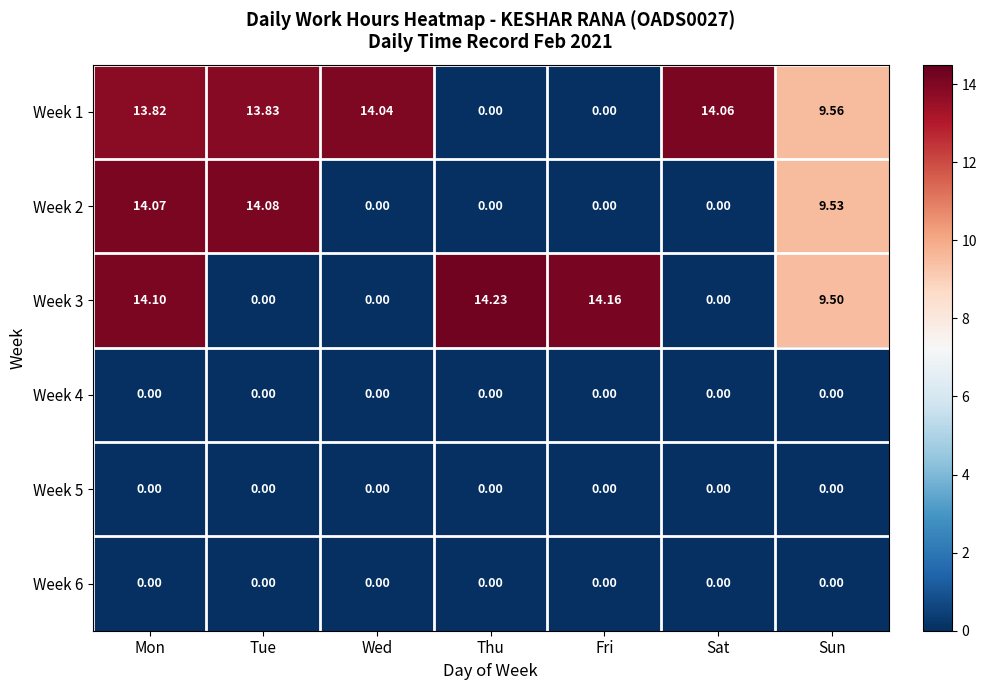

Which series has the largest total across all categories?

Week 1